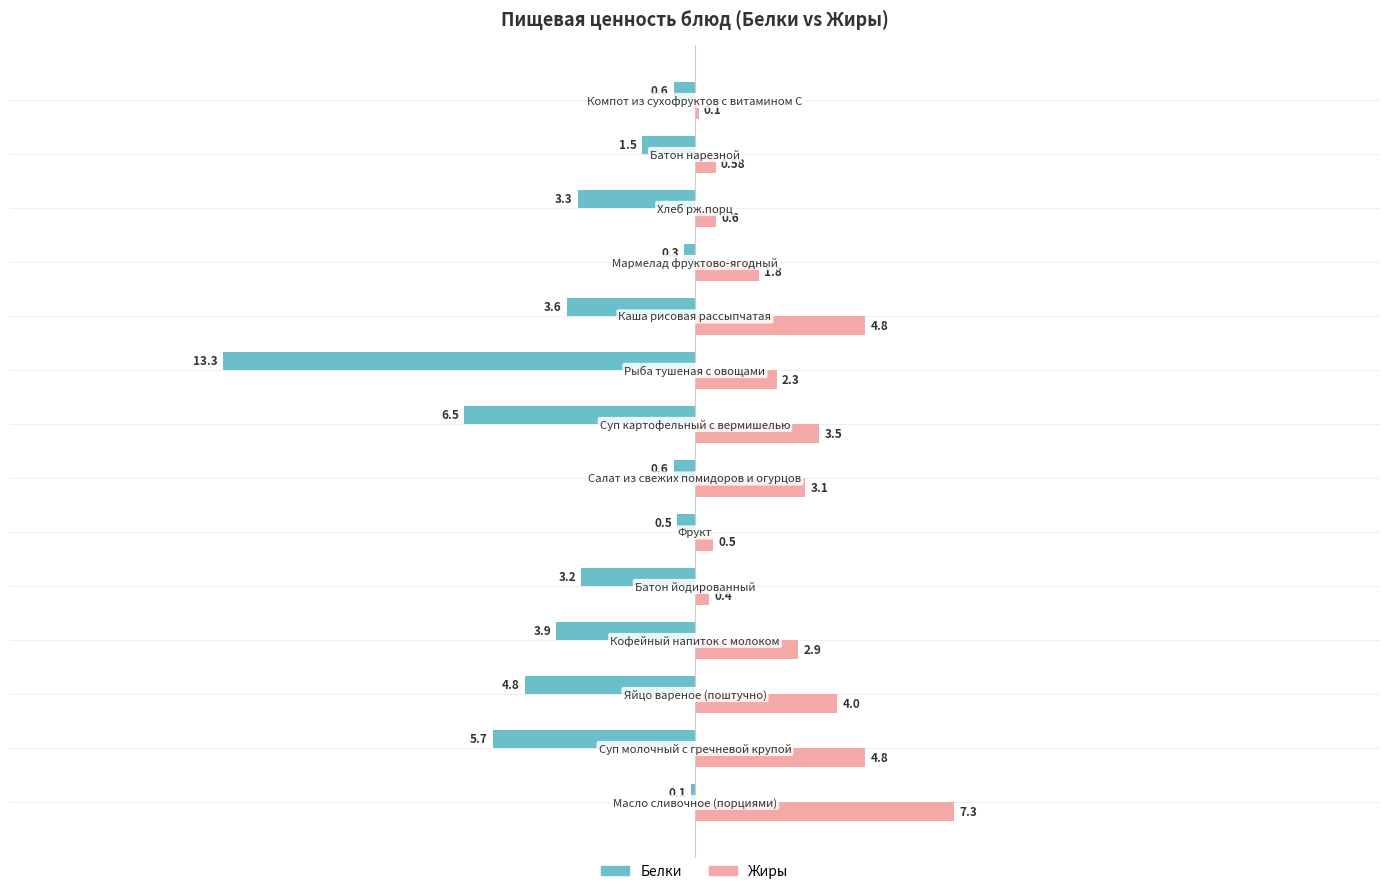

Which series has the largest total across all categories?

Жиры